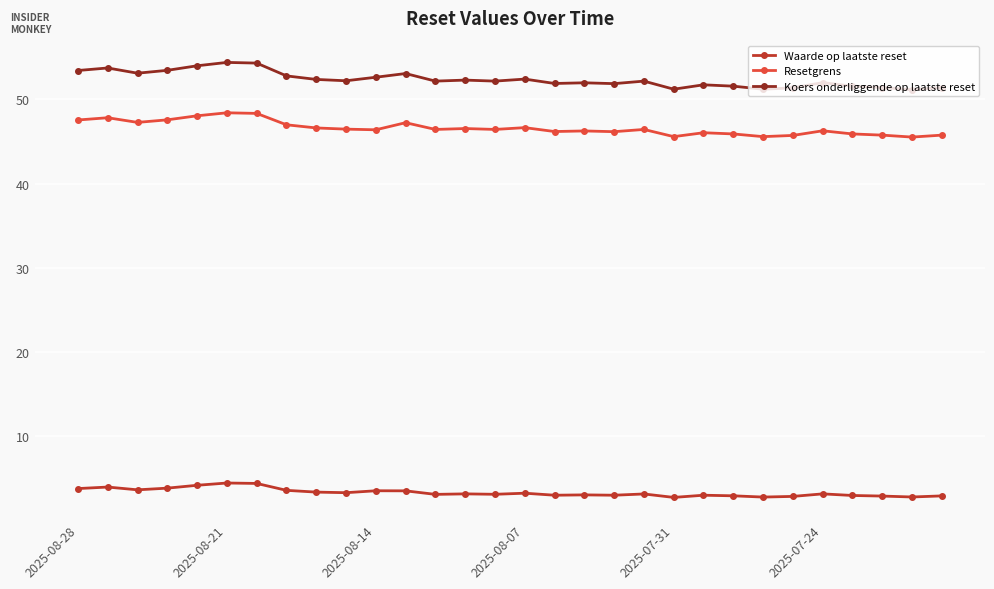

What is the value of the Resetgrens point at the 4th from the left?

47.6